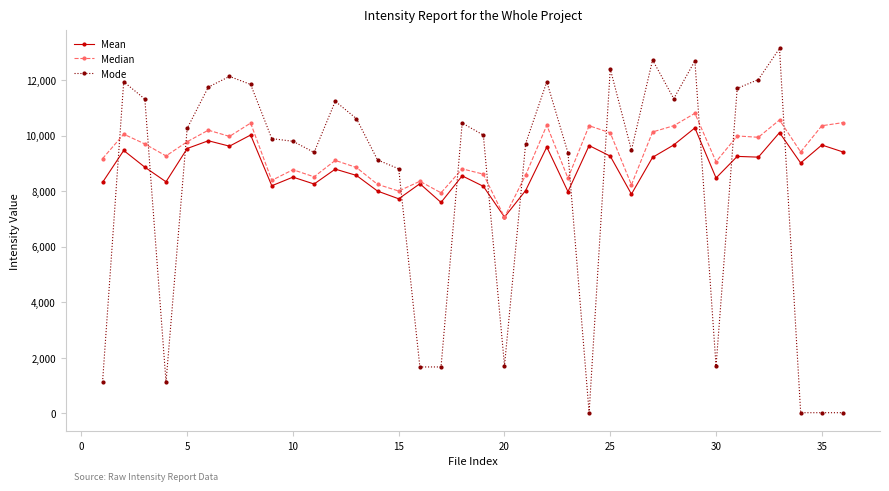

How many times do Mean and Mode cross each other?

12